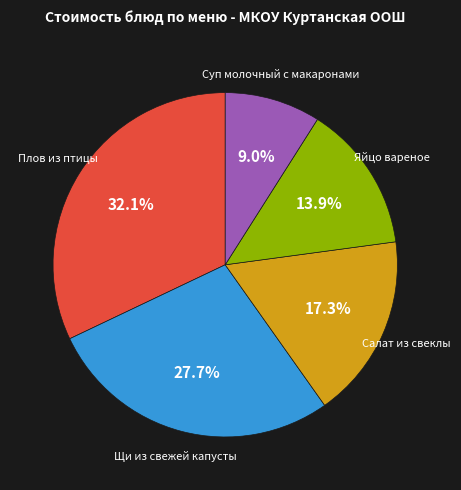

Is there any slice that represents more than half of the pie?

No